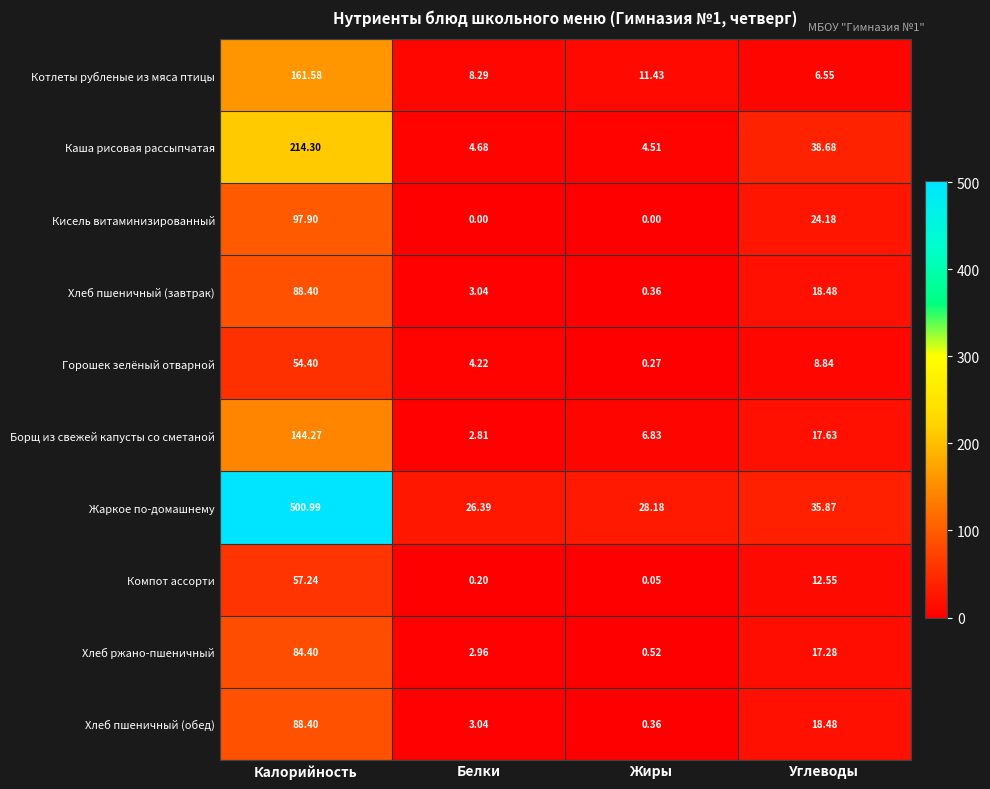

At which category is the sum across all series the highest?

Калорийность